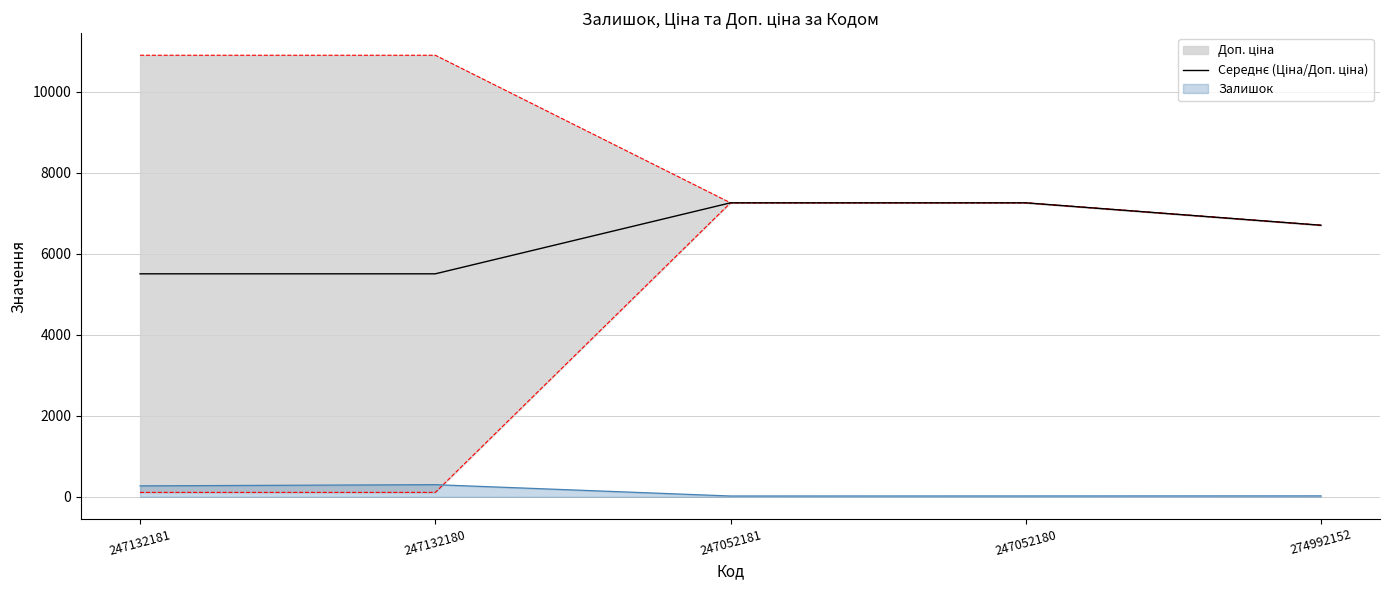

Approximately how many times larger is the value at 247052180 compared to 247052181?

1.0